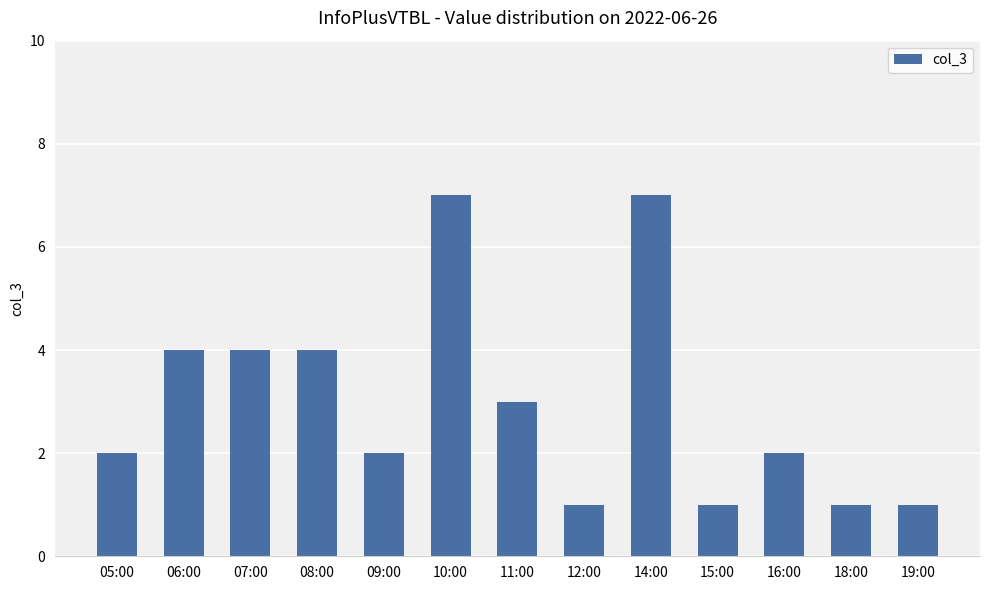

Does the chart contain any negative values?

No